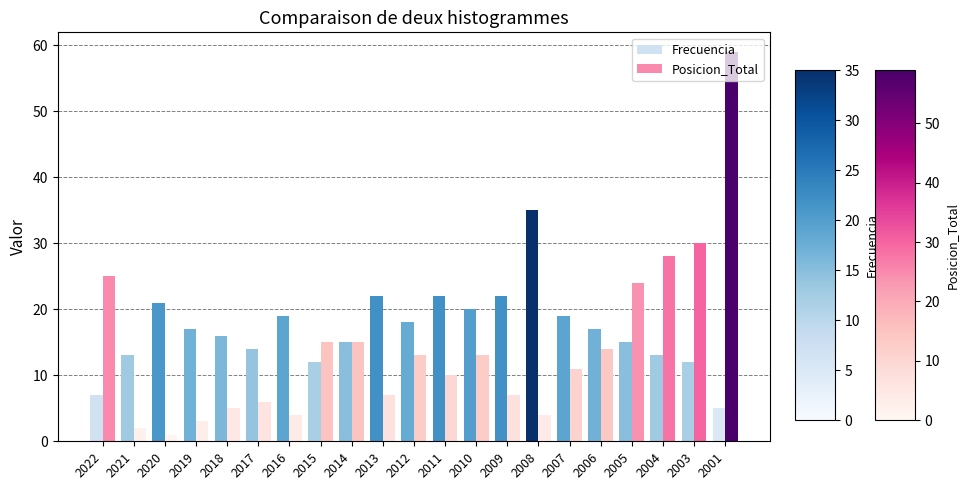

What is the greatest value displayed?

59